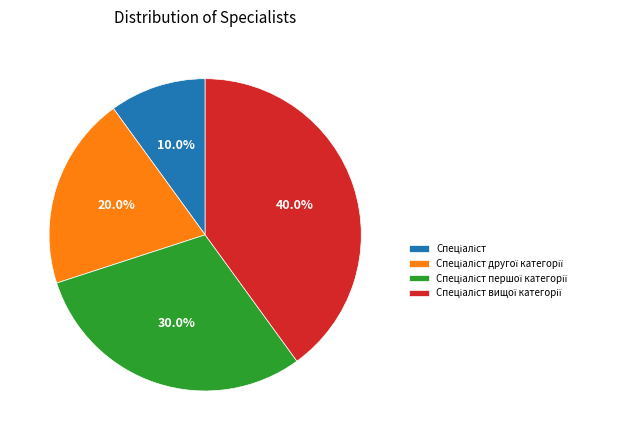

Is there any slice that represents more than half of the pie?

No